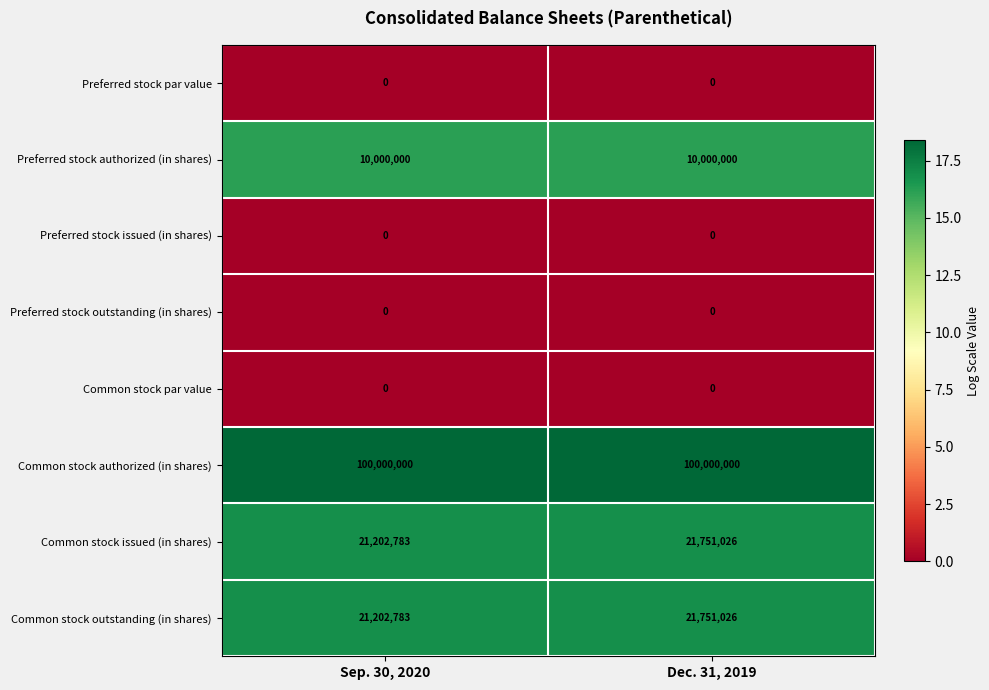

True or false: Common stock authorized (in shares) has a value of 48303726 at Sep. 30, 2020.

False